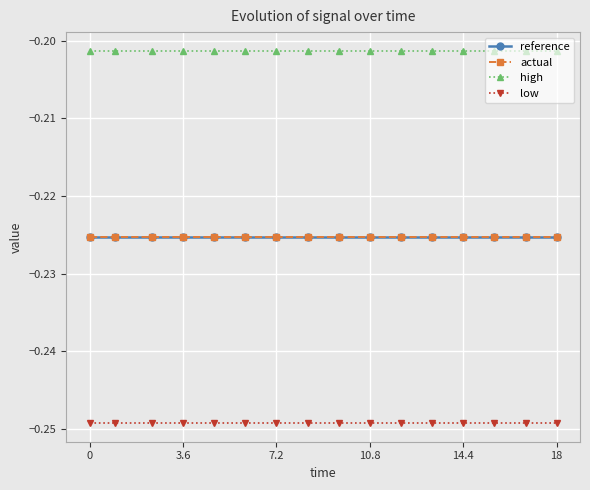

True or false: high and low cross at least once.

False